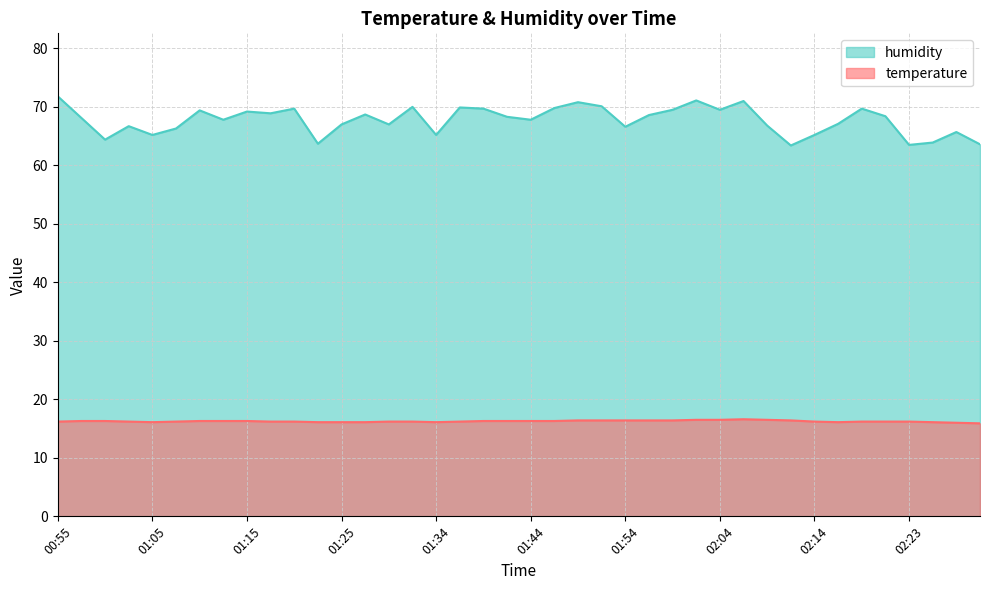

Reading left to right, what are all the values shown in this chart?

temperature: 16.2	16.3	16.3	16.2	16.1	16.2	16.3	16.3	16.3	16.2	16.2	16.1	16.1	16.1	16.2	16.2	16.1	16.2	16.3	16.3	16.3	16.3	16.4	16.4	16.4	16.4	16.4	16.5	16.5	16.6	16.5	16.4	16.2	16.1	16.2	16.2	16.2	16.1	16.0	15.9
humidity: 71.8	68.1	64.4	66.7	65.2	66.3	69.4	67.8	69.2	68.9	69.7	63.7	67.0	68.7	67.0	70.0	65.2	69.9	69.7	68.3	67.8	69.8	70.8	70.1	66.6	68.6	69.5	71.1	69.5	71.0	66.8	63.4	65.2	67.1	69.7	68.4	63.5	63.9	65.7	63.6